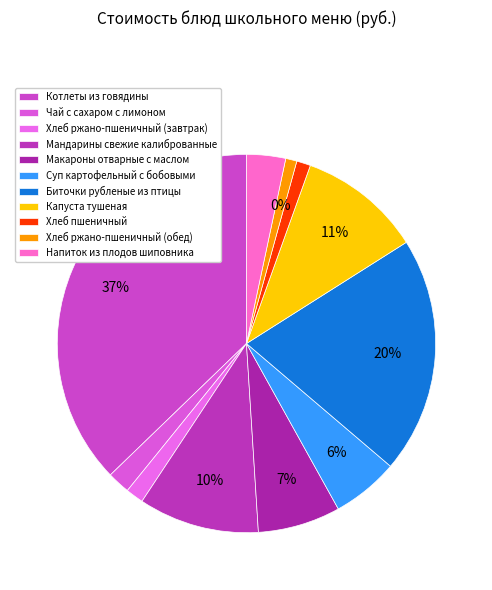

True or false: Напиток из плодов шиповника accounts for 15% of the total.

False